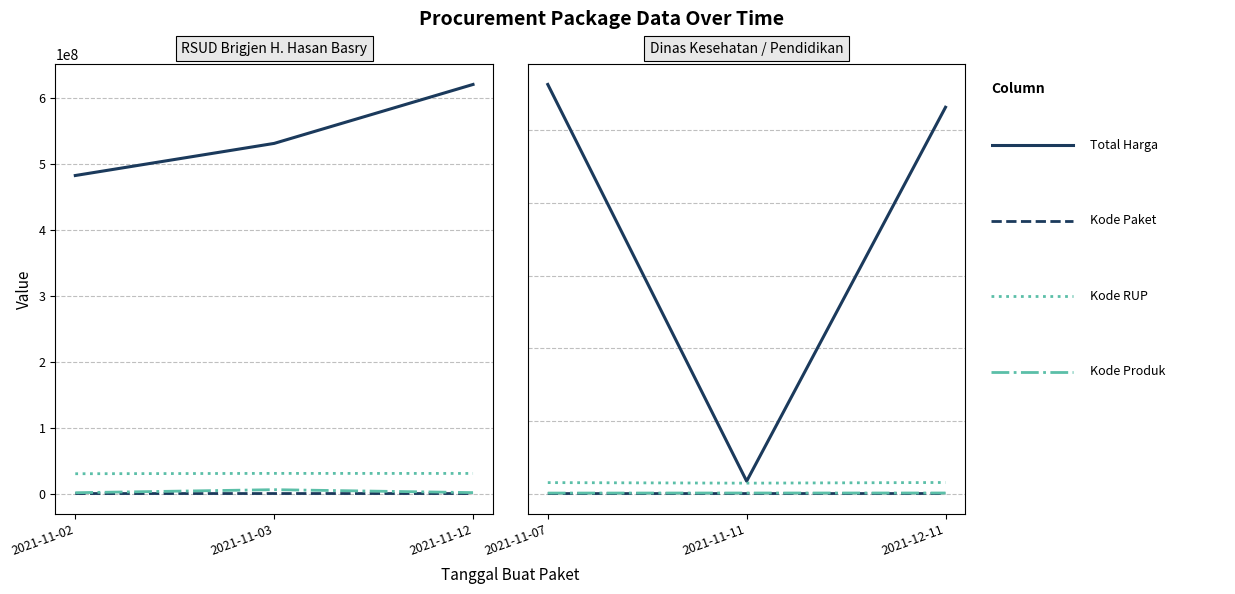

Which series has the largest range (max minus min)?

Total Harga